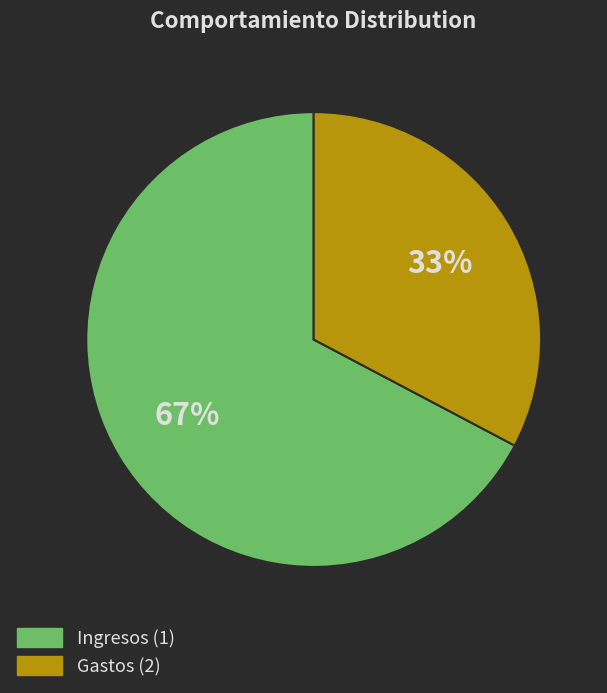

How many segments does this pie chart have?

2